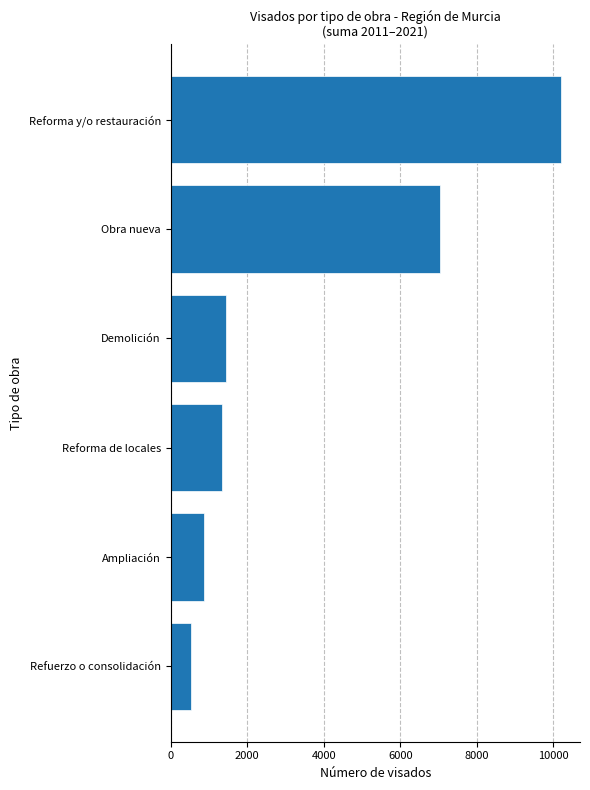

Reading top to bottom, transcribe all the data shown in this chart.

Reforma y/o restauración=10186	Obra nueva=7033	Demolición=1440	Reforma de locales=1344	Ampliación=870	Refuerzo o consolidación=525